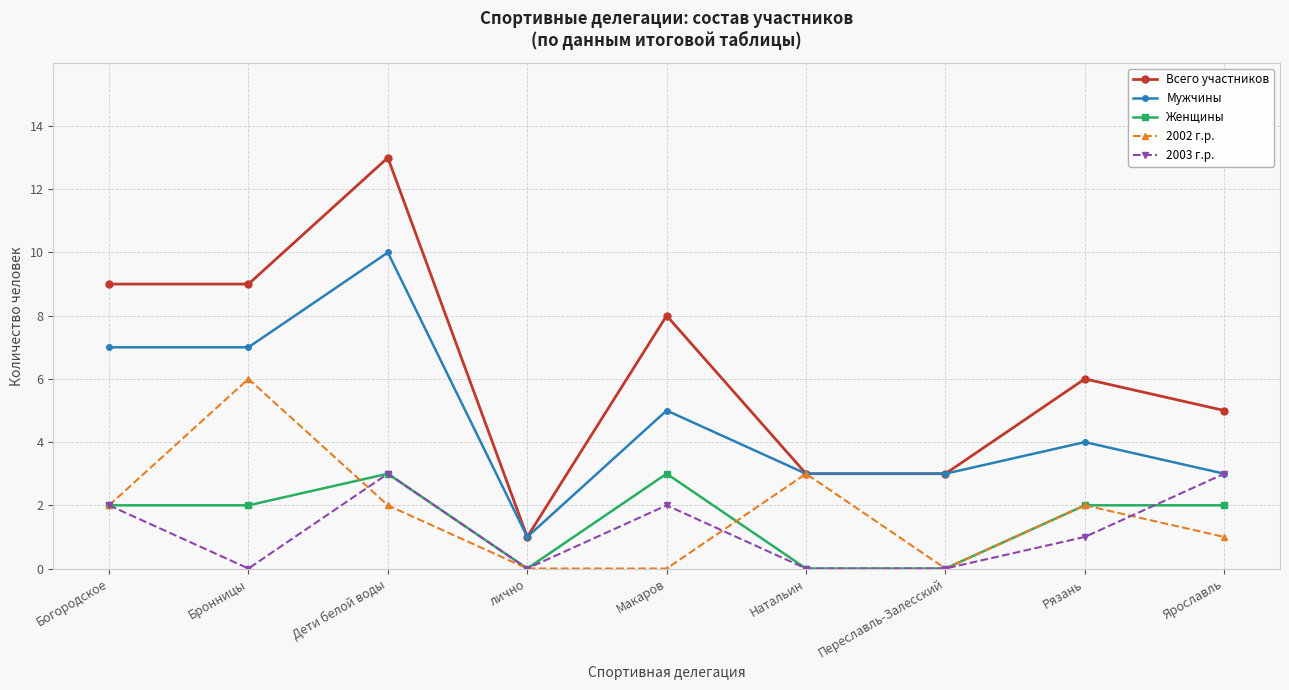

At how many categories does at least one series exceed 2?

8